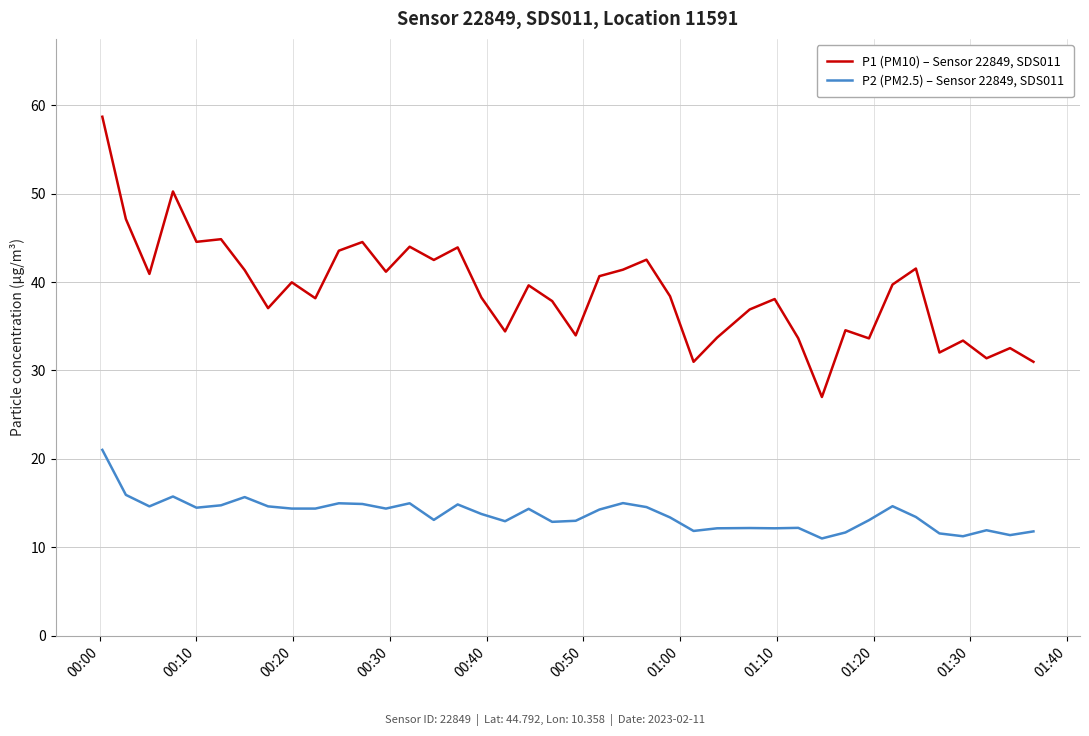

True or false: P2 (PM2.5) – Sensor 22849, SDS011 and P1 (PM10) – Sensor 22849, SDS011 intersect in this chart.

False